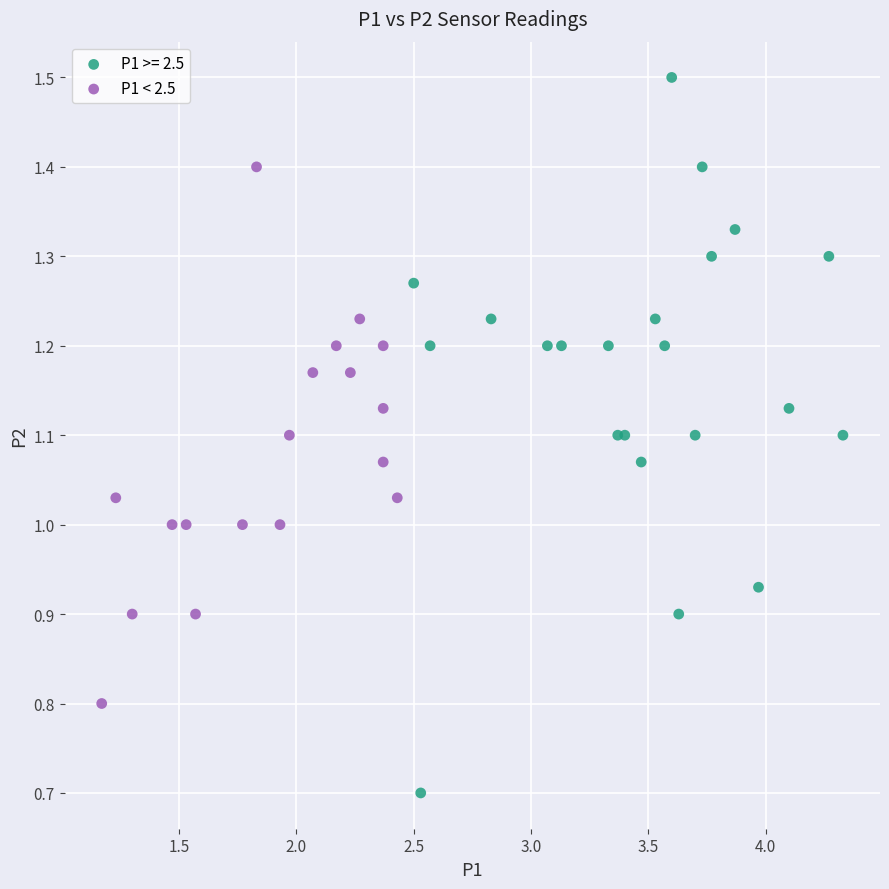

Which series reaches the minimum Y coordinate?

P1 >= 2.5